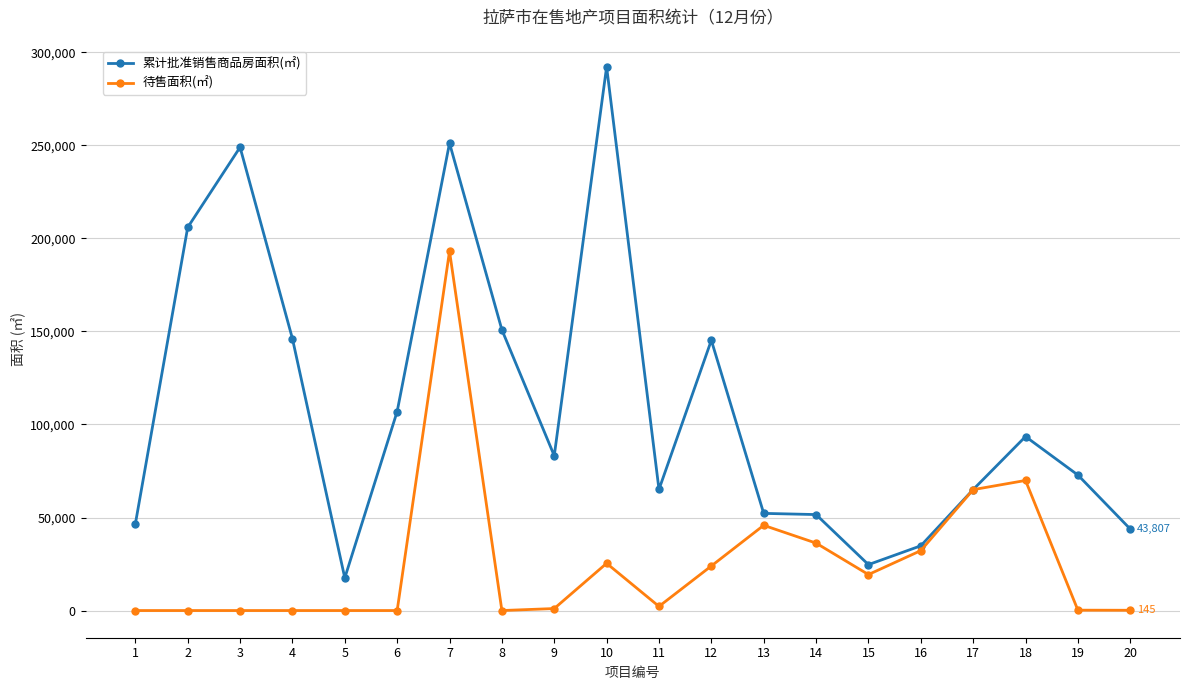

At which category is the sum across all series the highest?

7